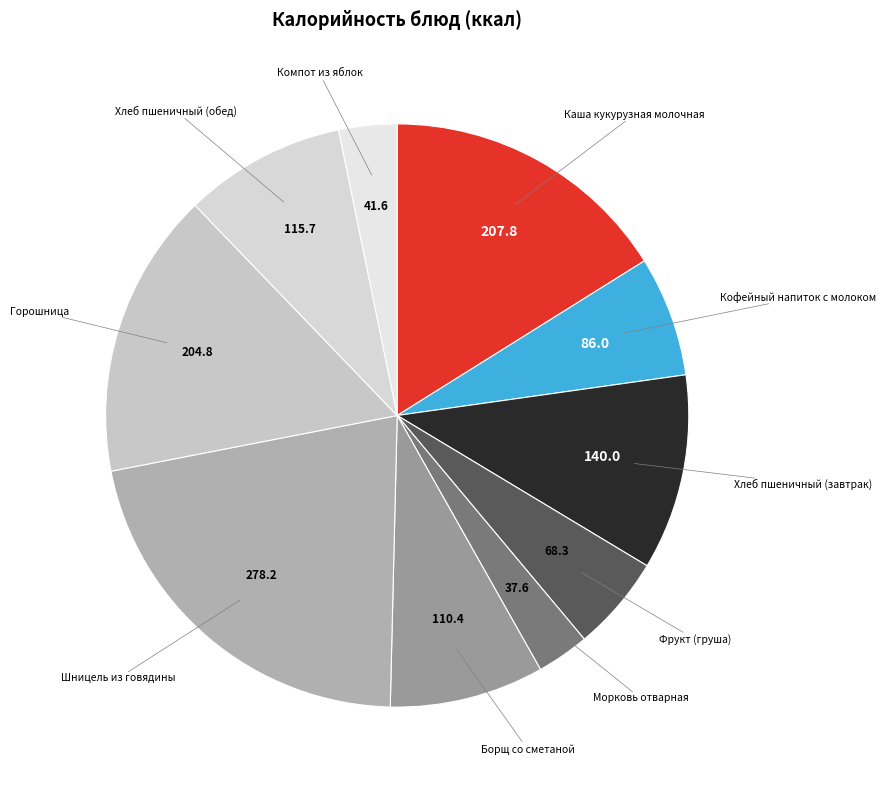

Does any single category account for the majority?

No